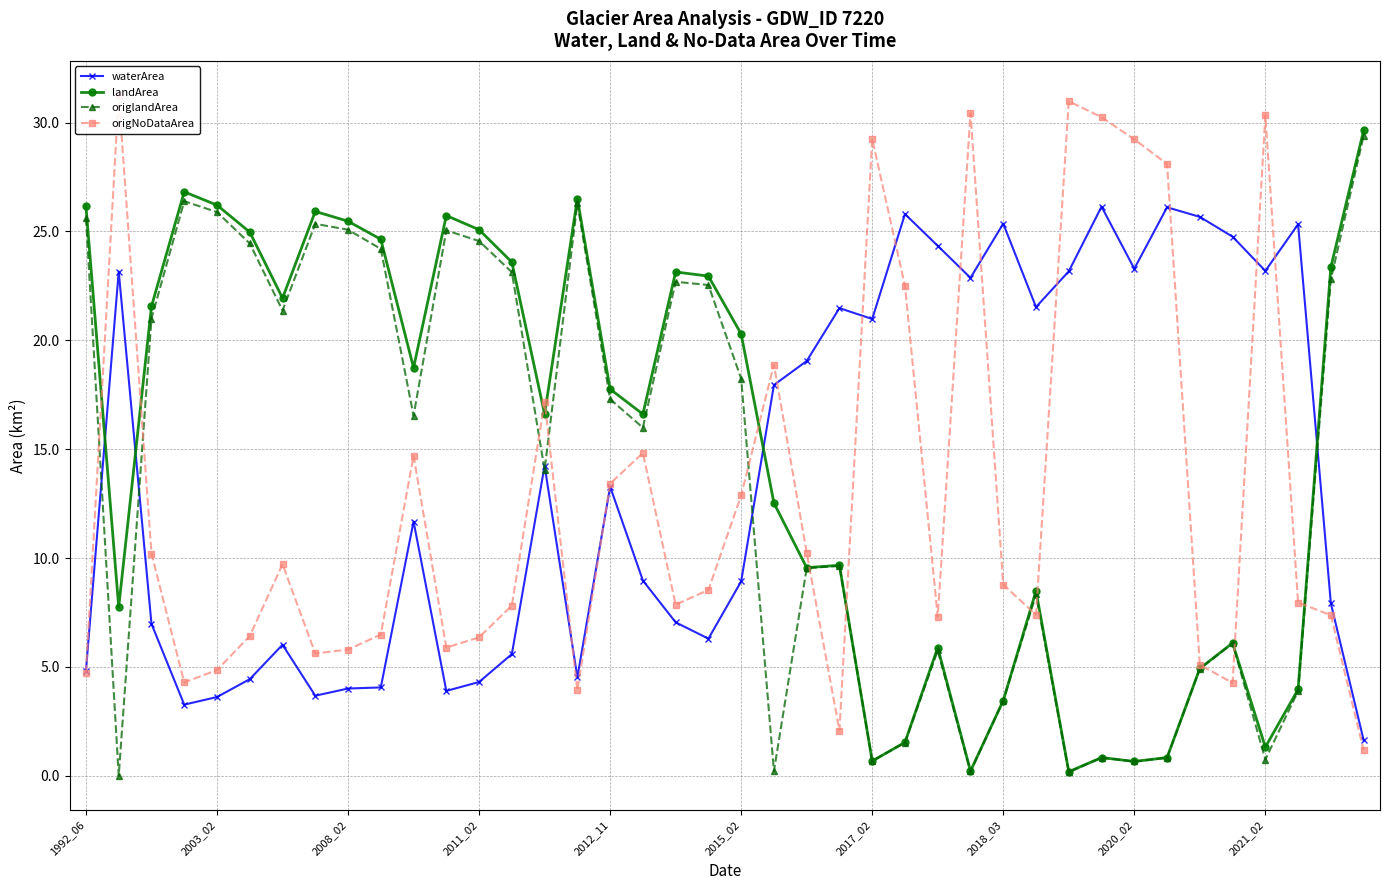

True or false: origNoDataArea has more than 2 interior local peaks.

True